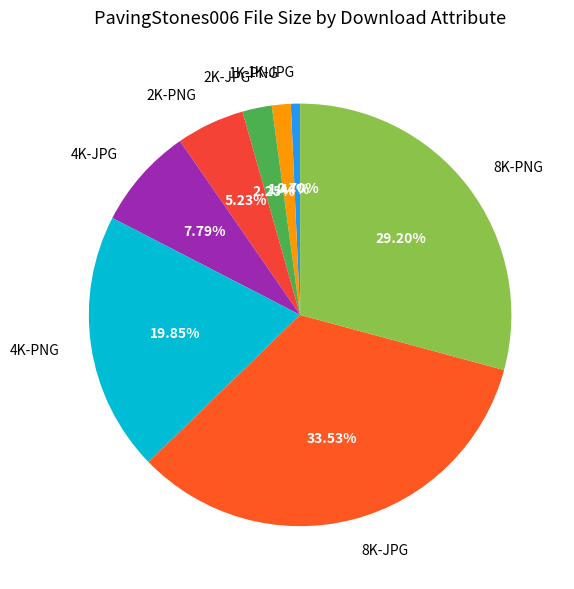

Between 8K-JPG and 4K-PNG, which is larger?

8K-JPG